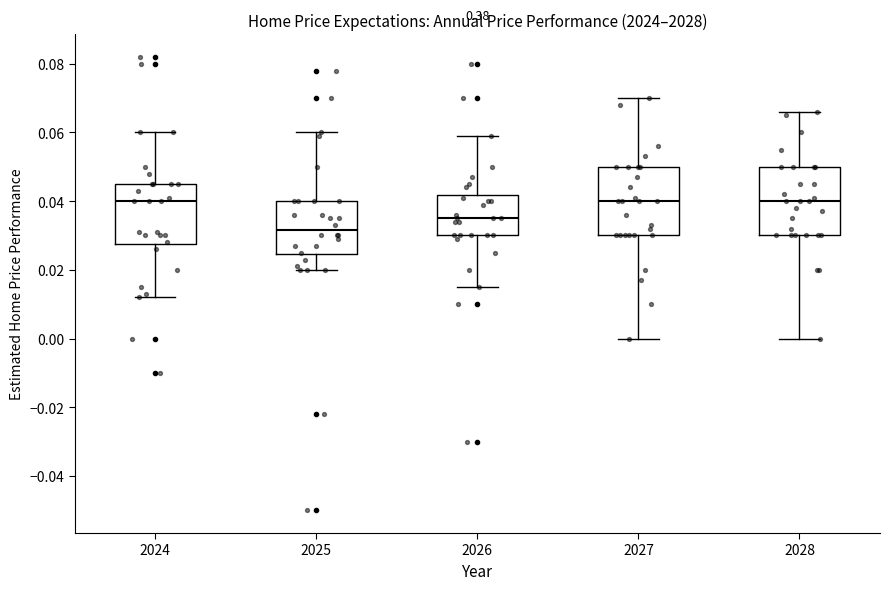

Where is the lower edge of the box at x = 2028 on the y-axis? The values are not printed on the chart, so give them approximately, as read against the axis.

0.030